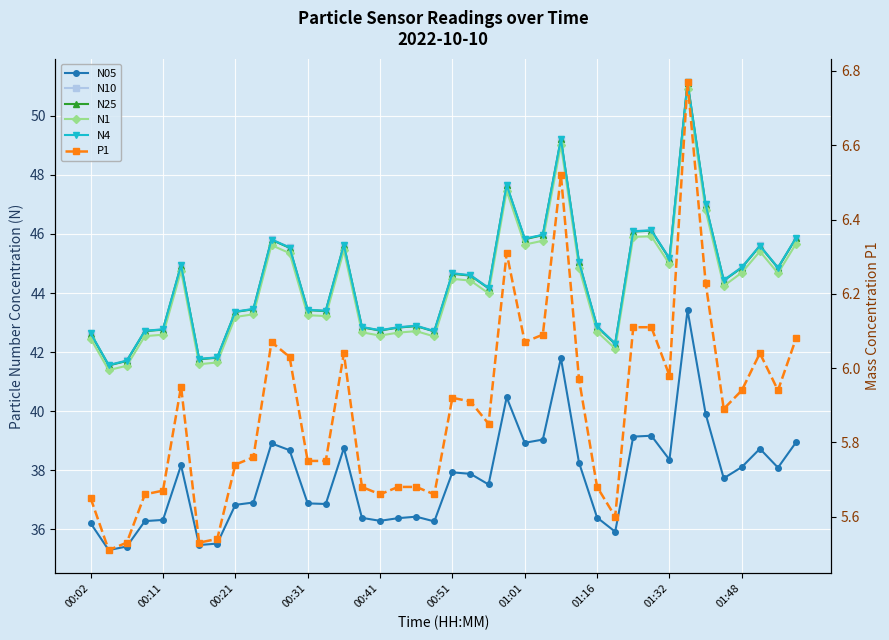

What is the maximum value for N1?

50.9